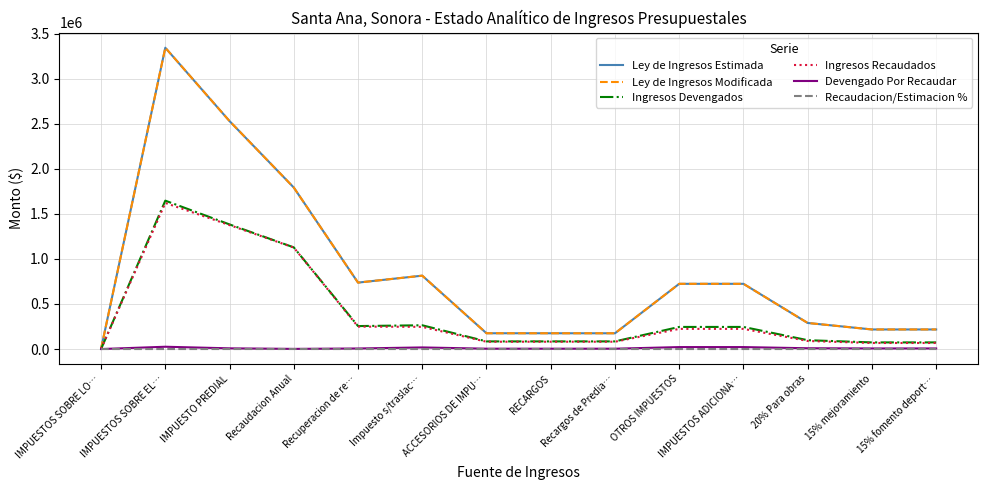

Which series has the largest range (max minus min)?

Ley de Ingresos Estimada